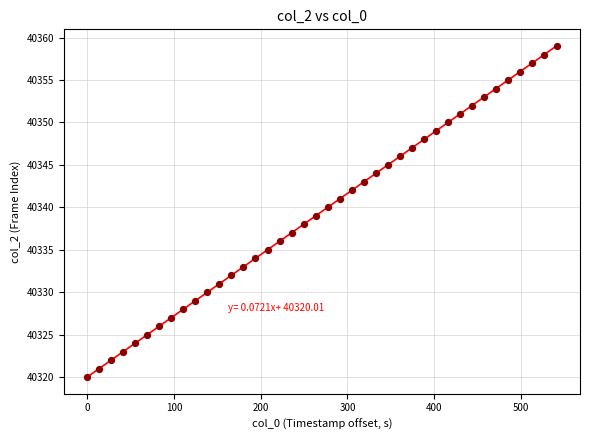

What is the range of Y values (max minus min)?

39